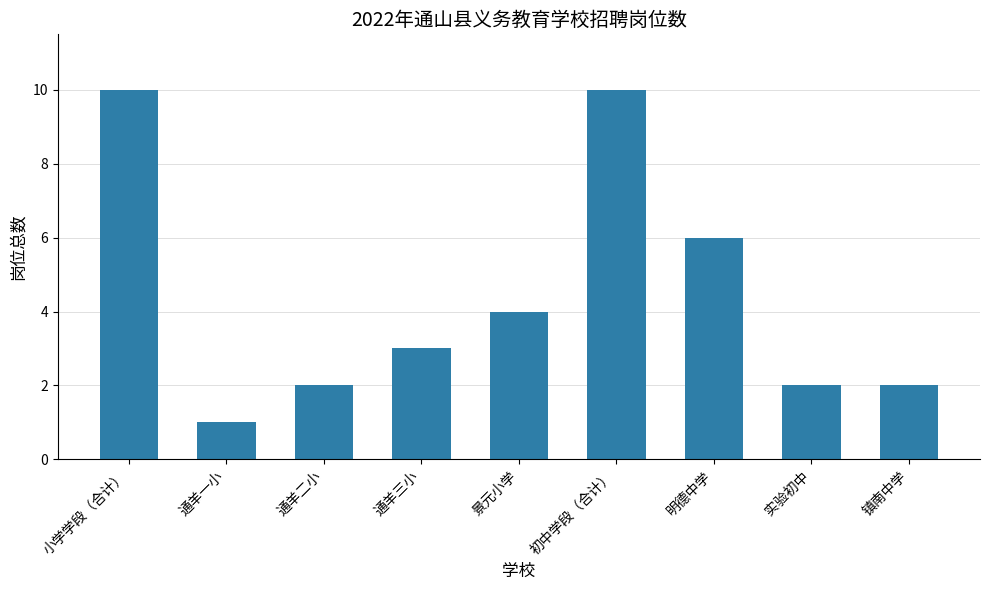

Between 初中学段（合计） and 通羊三小, which is larger?

初中学段（合计）